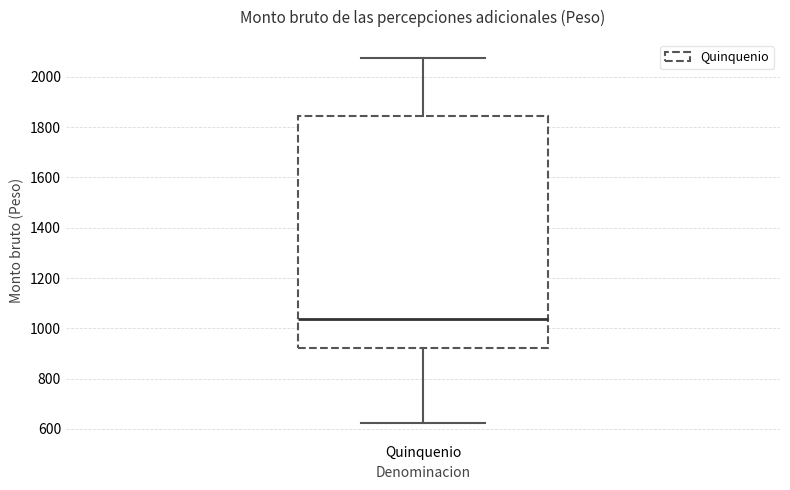

Where is the upper edge of the box for Quinquenio on the y-axis? The values are not printed on the chart, so give them approximately, as read against the axis.

1840